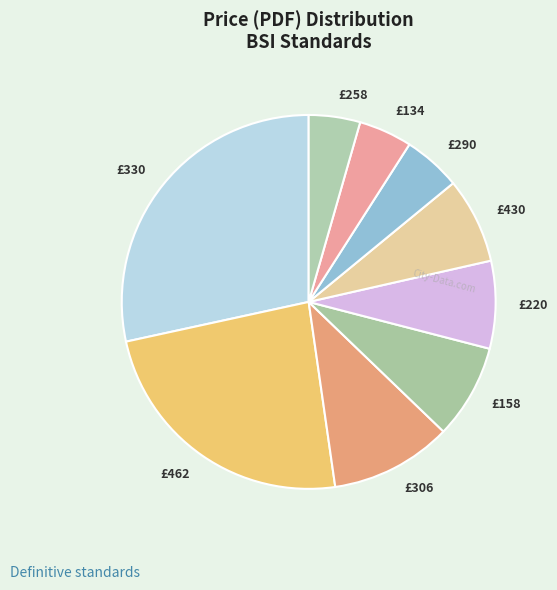

Count the number of slices in the pie.

9